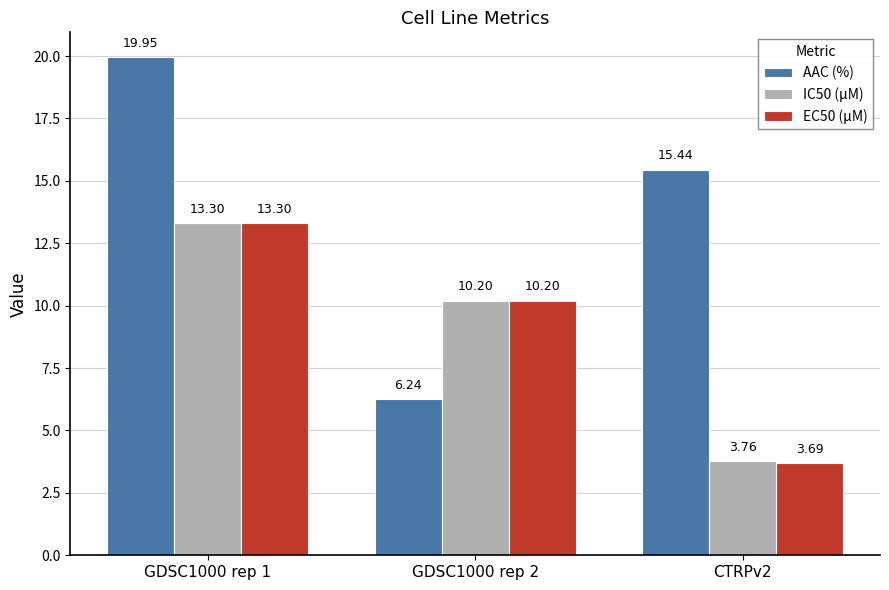

List the labels in order of EC50 (µM) value, largest first.

GDSC1000 rep 1, GDSC1000 rep 2, CTRPv2